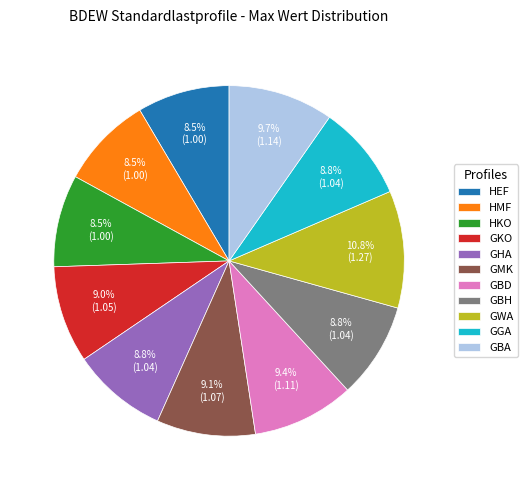

Which slice is the largest?

GWA